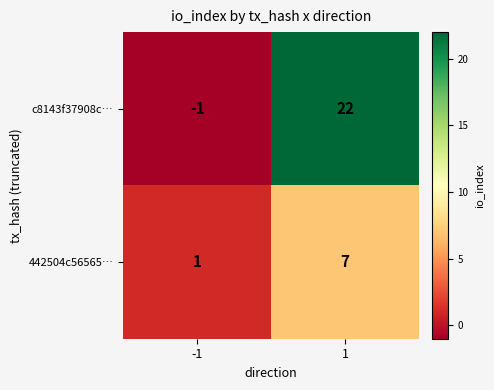

What is the maximum value shown in the chart?

22